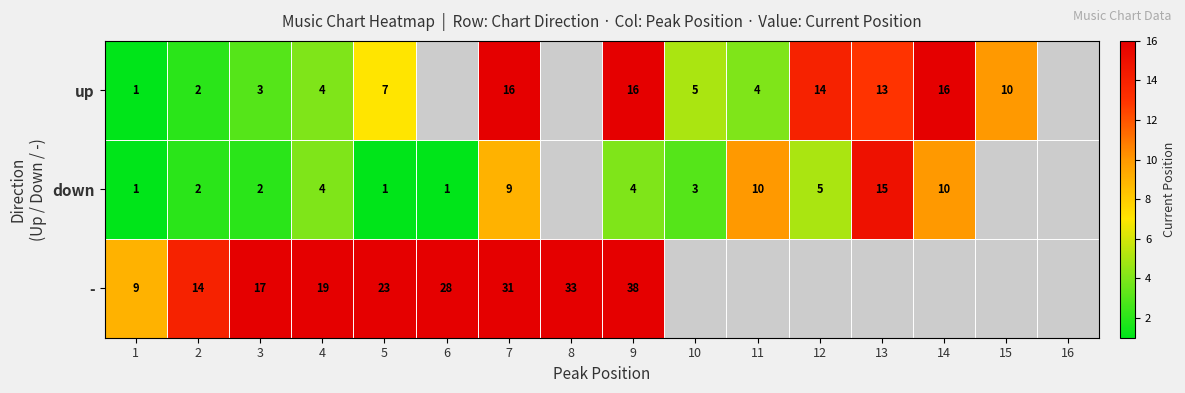

At which category is the sum across all series the highest?

9